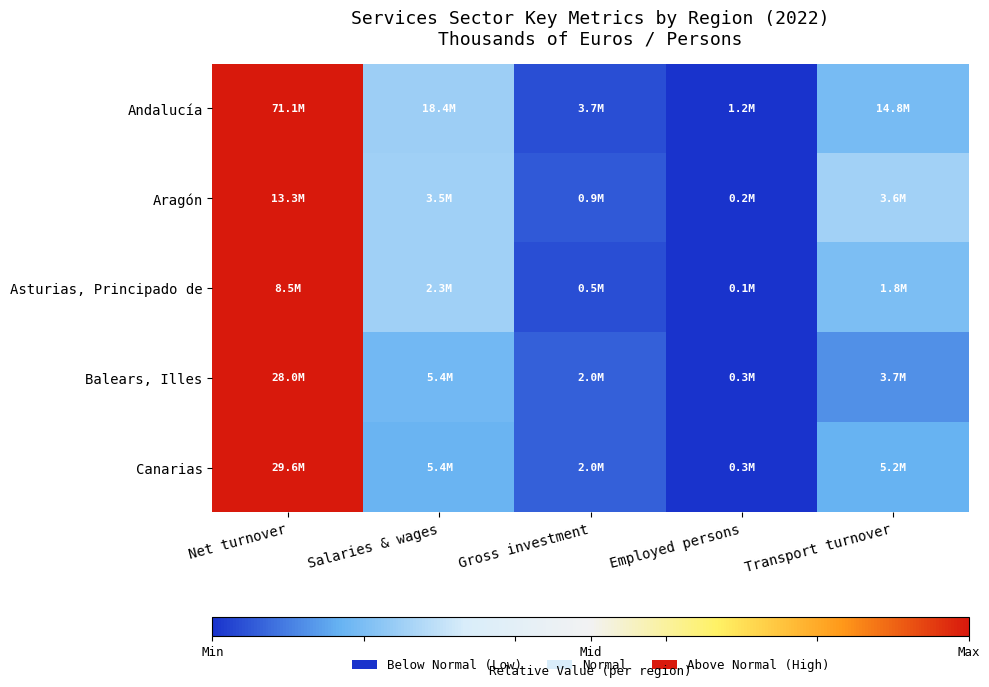

Which category has the highest value across all series?

Net turnover